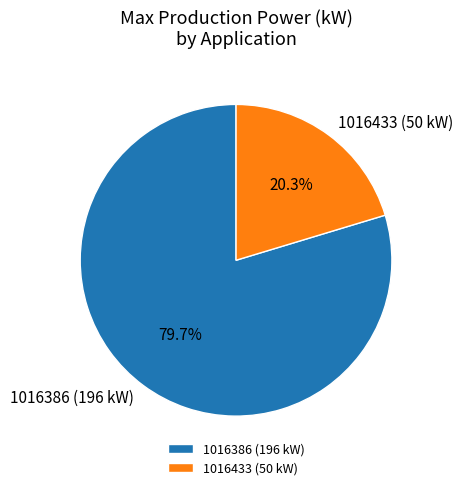

Approximately how many times larger is the value at 1016386 (196 kW) compared to 1016433 (50 kW)?

3.9